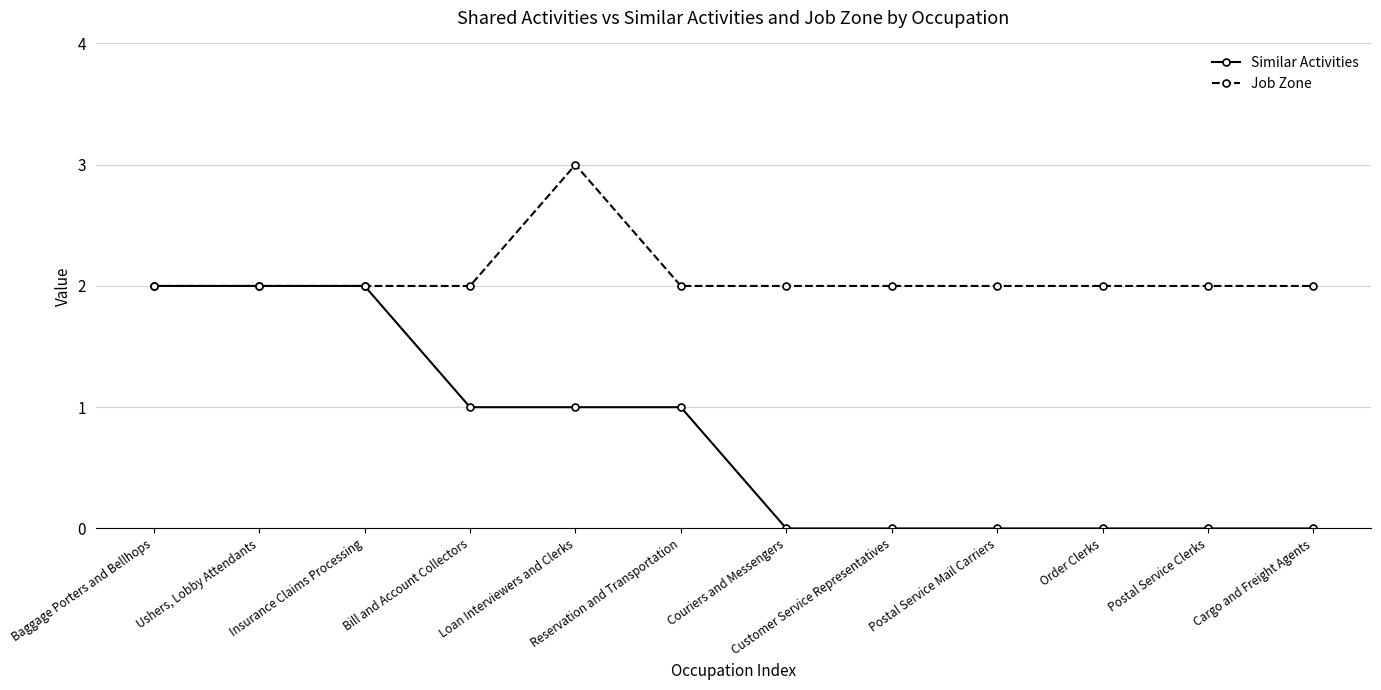

How many series are shown in this chart?

2